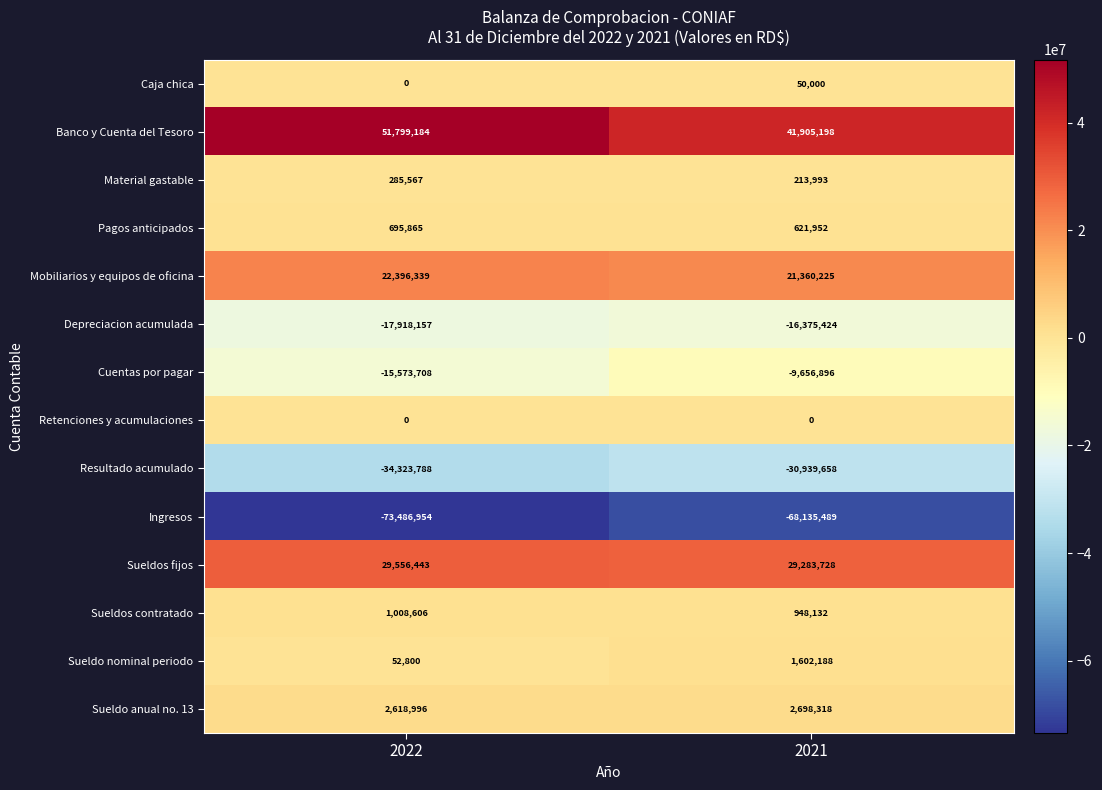

Rank the series by their maximum value, from highest to lowest.

Banco y Cuenta del Tesoro, Sueldos fijos, Mobiliarios y equipos de oficina, Sueldo anual no. 13, Sueldo nominal periodo, Sueldos contratado, Pagos anticipados, Material gastable, Caja chica, Retenciones y acumulaciones, Cuentas por pagar, Depreciacion acumulada, Resultado acumulado, Ingresos